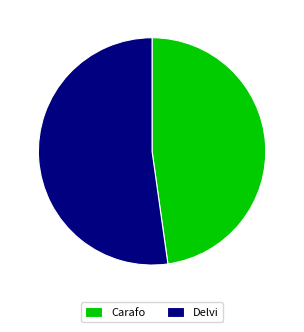

The Delvi slice represents 44% of the pie. True or false?

False